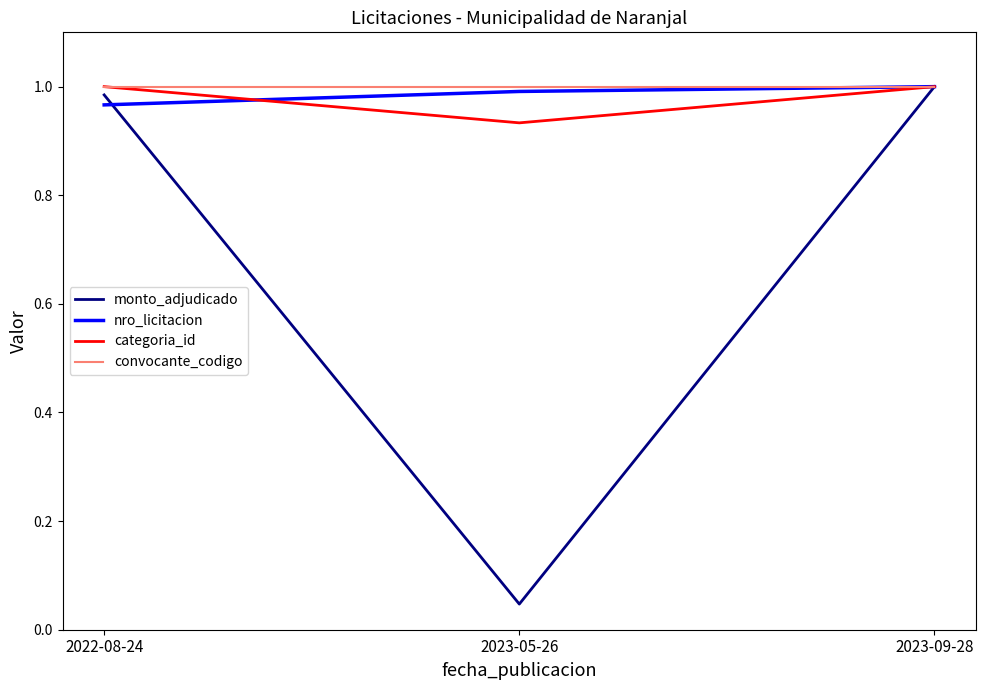

At how many categories does at least one series exceed 0?

3